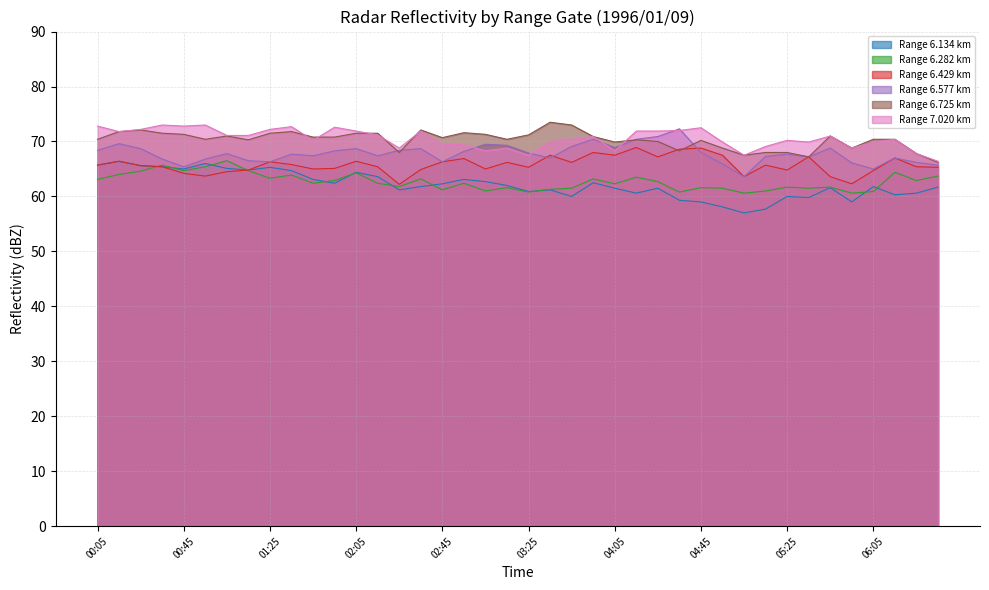

Which series has the largest total across all categories?

7.020